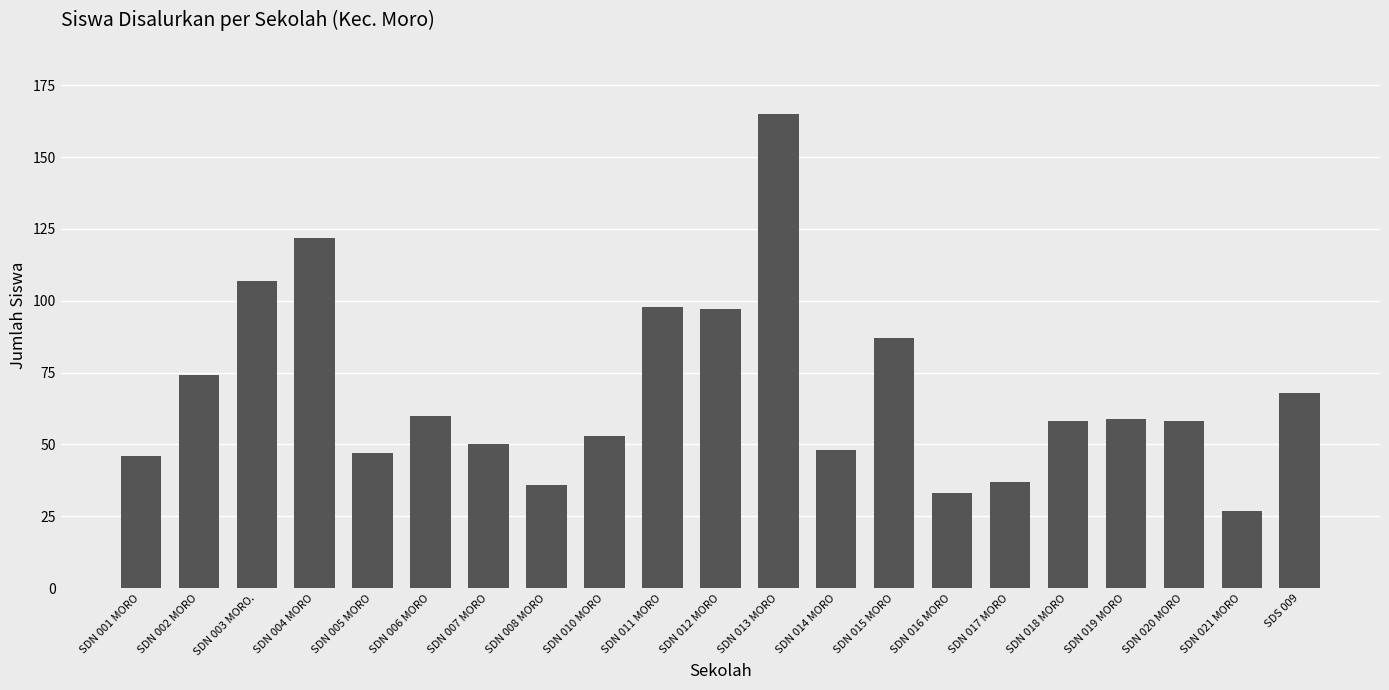

At which category does the chart reach its peak across all series?

SDN 013 MORO